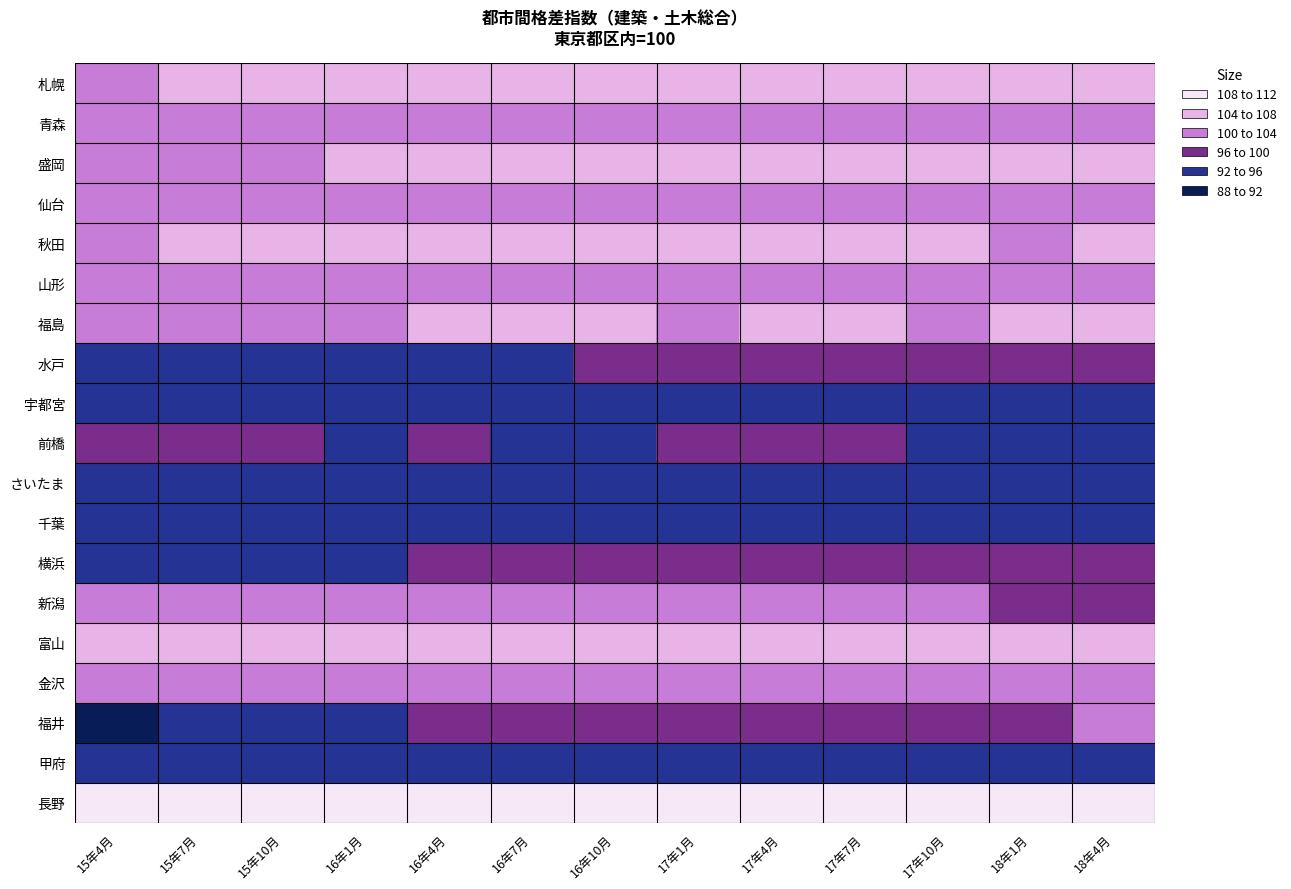

What is the maximum value shown in the chart?

109.4